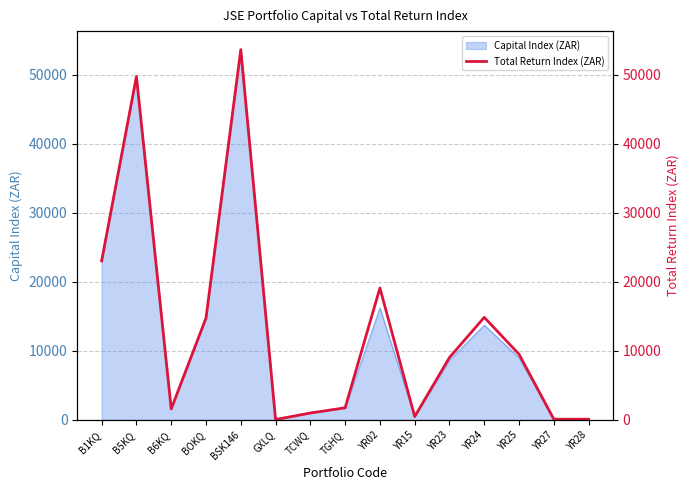

Between YR23 and B6KQ, which is larger?

YR23